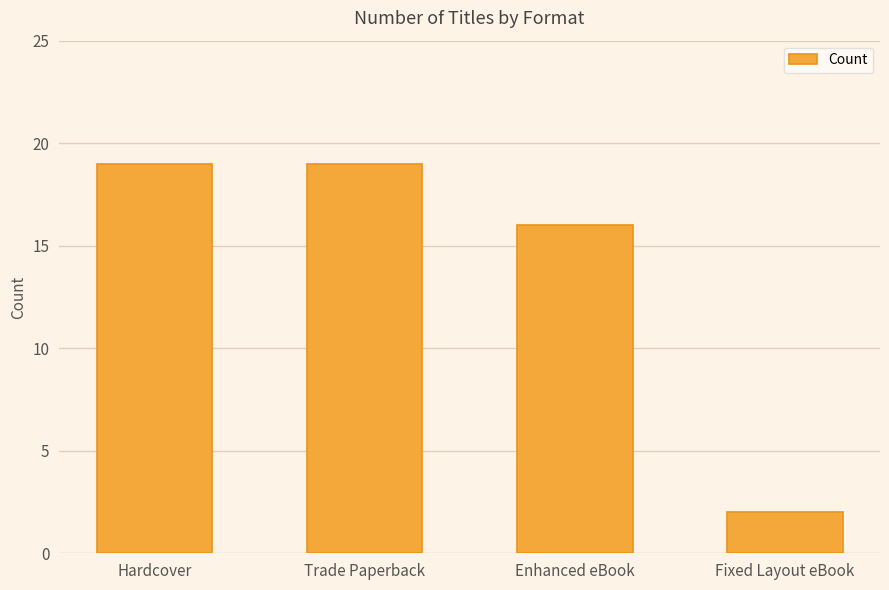

What is the label of the 4th bar from the left?

Fixed Layout eBook